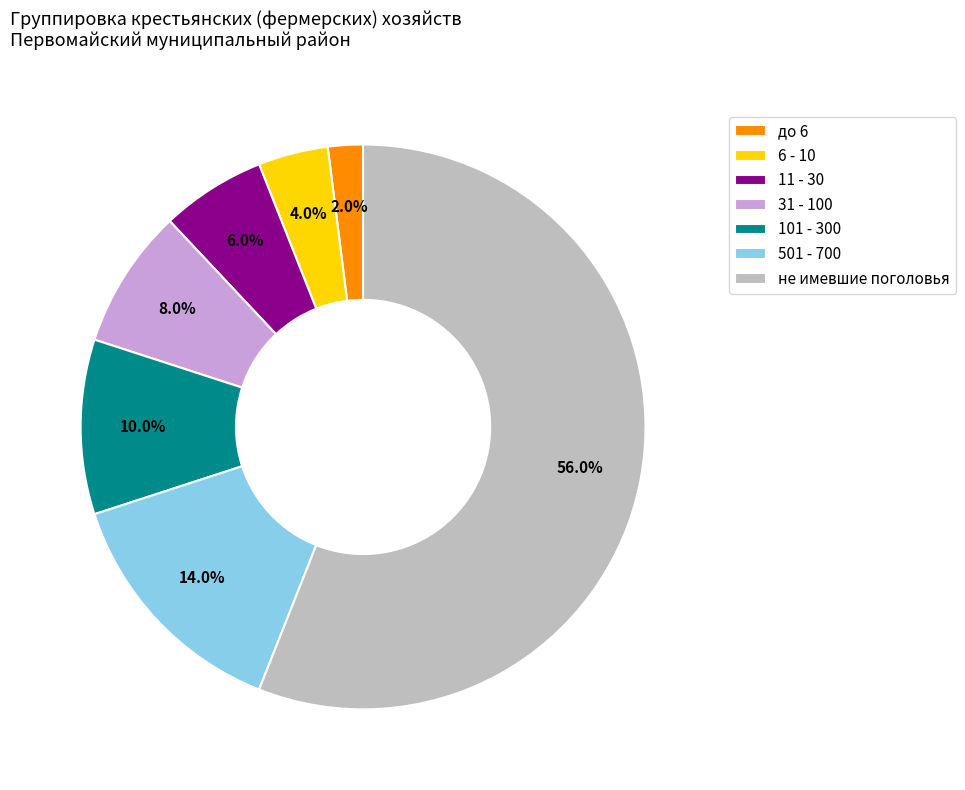

Combined, do 101 - 300 and 501 - 700 account for over 50%?

No